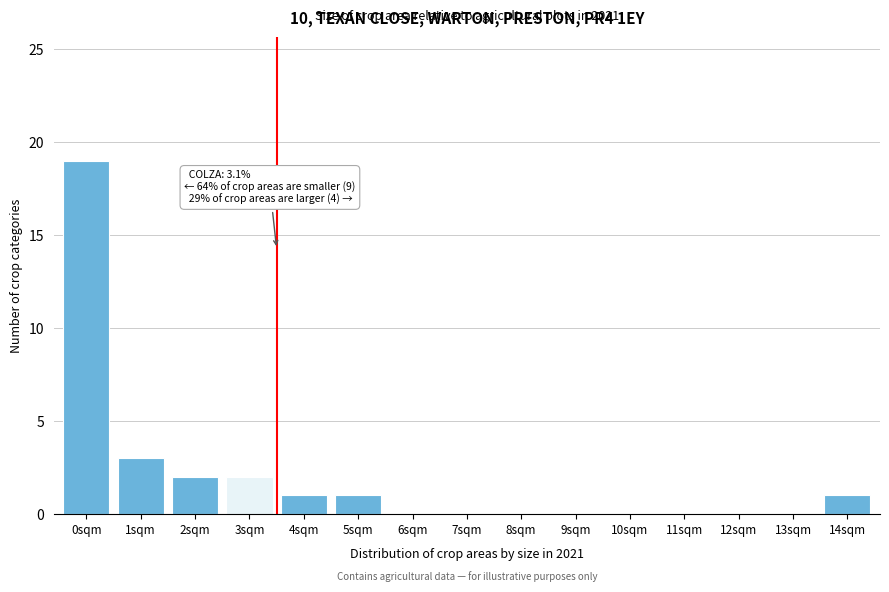

Reading left to right, what are all the values shown in this chart?

0sqm=19	1sqm=3	2sqm=2	3sqm=2	4sqm=1	5sqm=1	6sqm=0	7sqm=0	8sqm=0	9sqm=0	10sqm=0	11sqm=0	12sqm=0	13sqm=0	14sqm=1